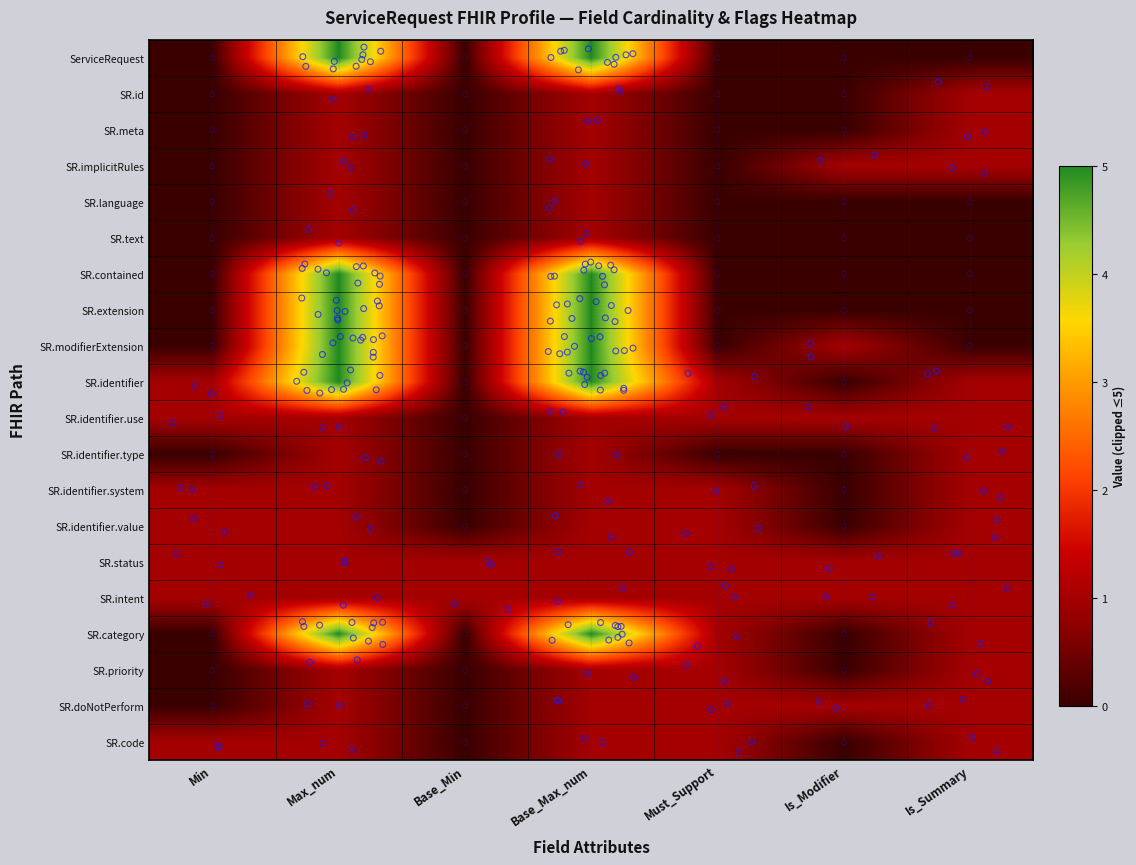

At which category is the sum across all series the highest?

Max_num